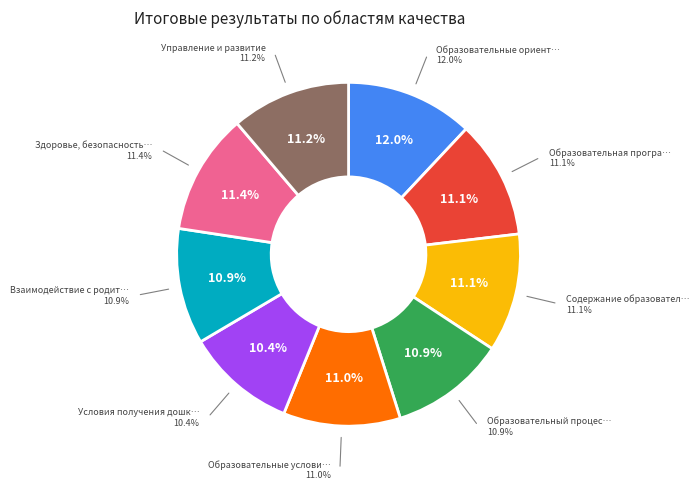

Which slice is the largest?

Образовательные ориентиры